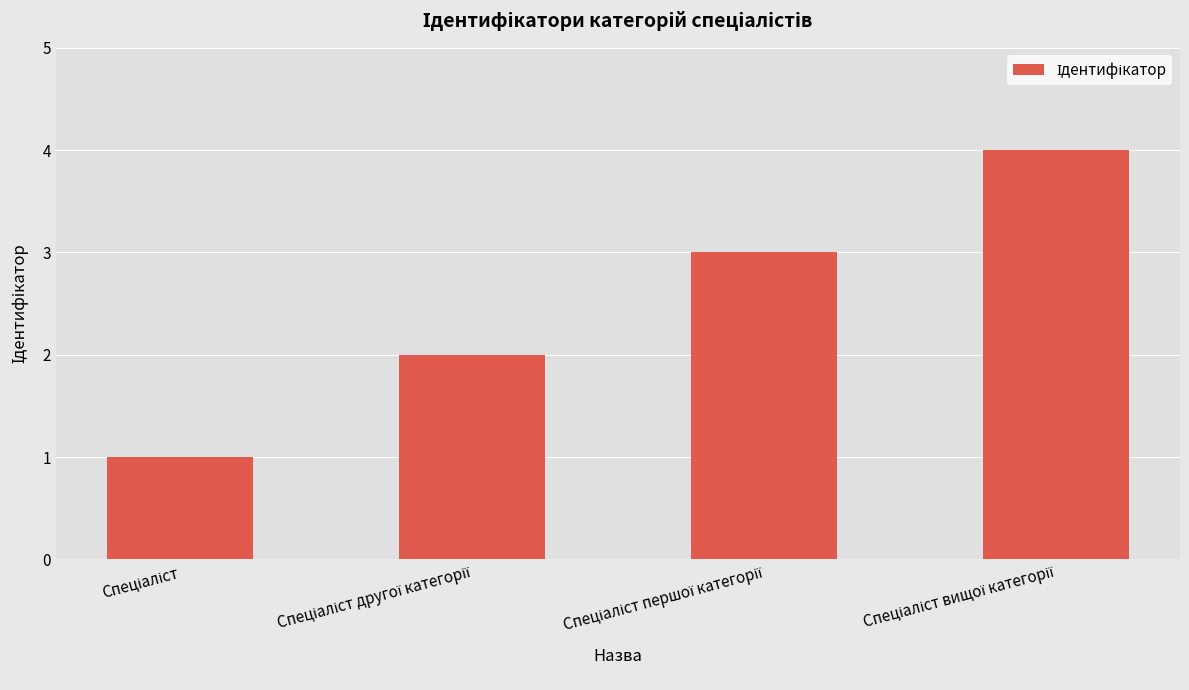

What is the maximum value shown in the chart?

4